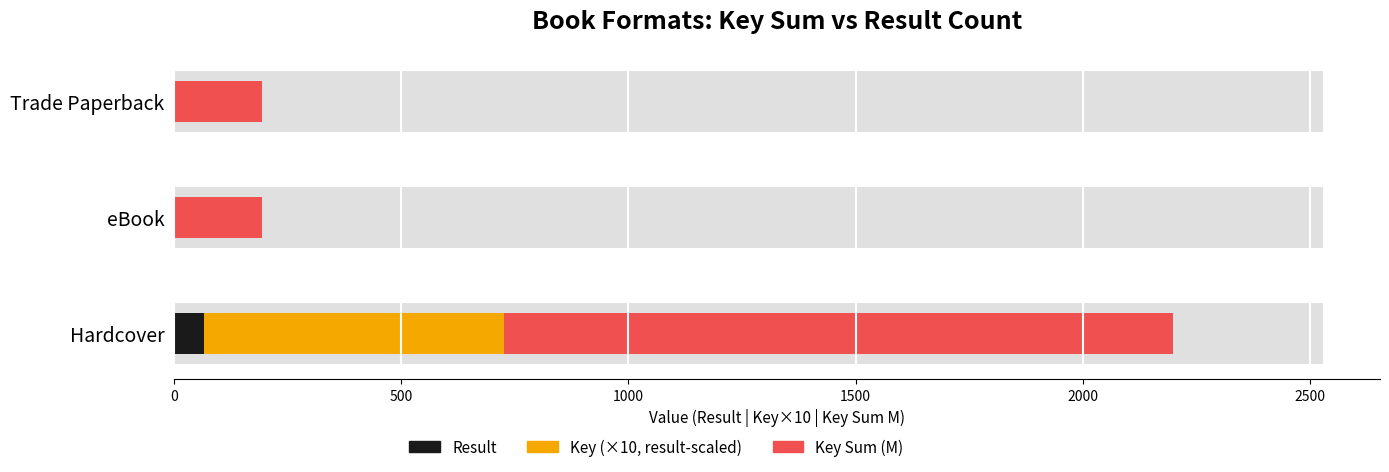

Is it true that Key Sum (M) equals 1471.5 at Hardcover?

True